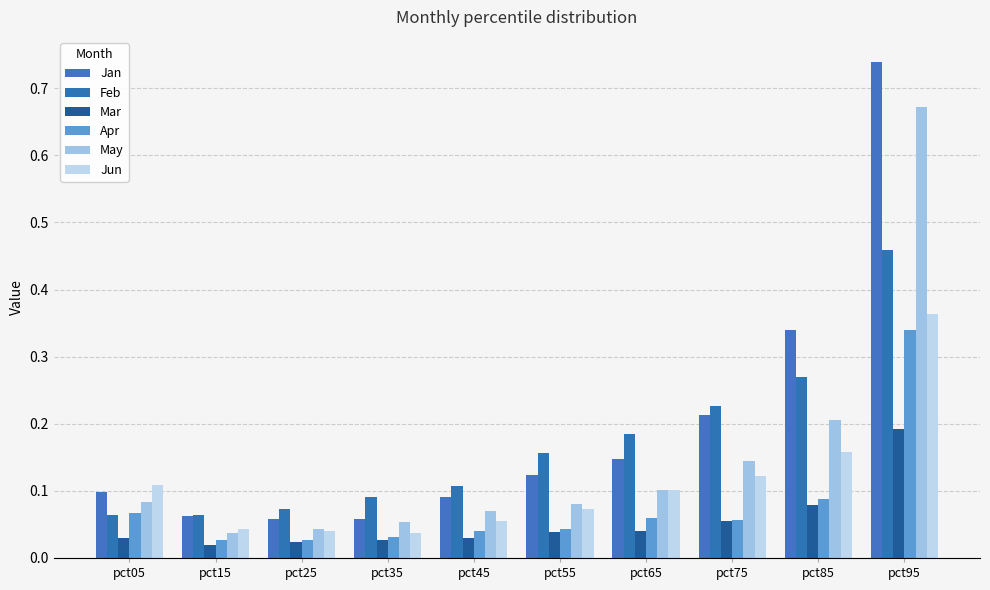

What is the maximum value for Feb?

0.5